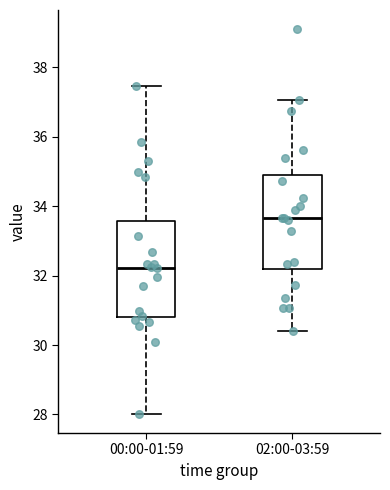

Reading left to right, read every box against the y-axis: the position of its median line, the range the box covers, and the ends of its whiskers. The values are not printed on the chart, so give them approximately, as read against the axis.

00:00-01:59: median 32.2, box 30.8 to 33.6, whiskers 28.0 to 37.4
02:00-03:59: median 33.6, box 32.2 to 34.8, whiskers 30.4 to 37.0